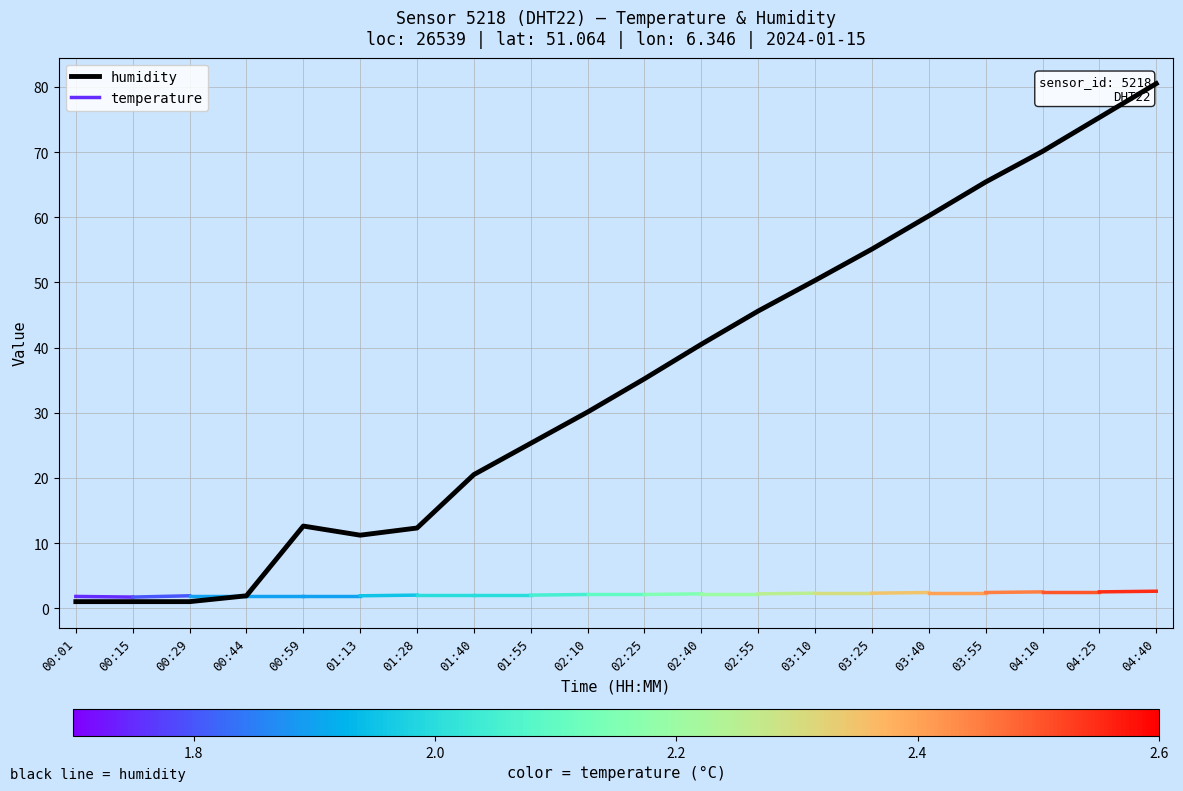

List the labels in order of value, largest first.

04:40, 04:25, 04:10, 03:55, 03:40, 03:25, 03:10, 02:55, 02:40, 02:25, 02:10, 01:55, 01:40, 00:59, 01:28, 01:13, 00:44, 00:01, 00:15, 00:29